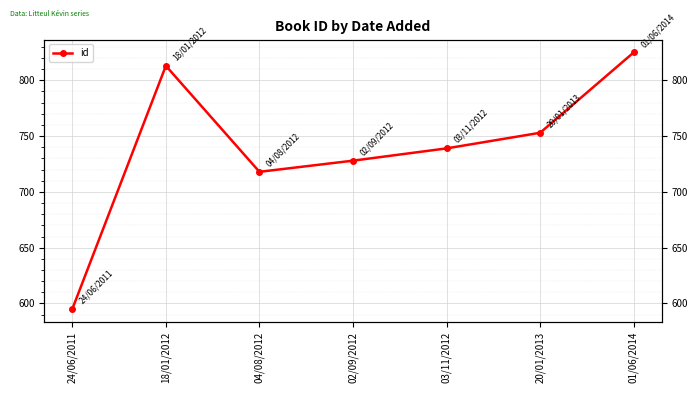

Is it true that the value at 20/01/2013 is 753?

True